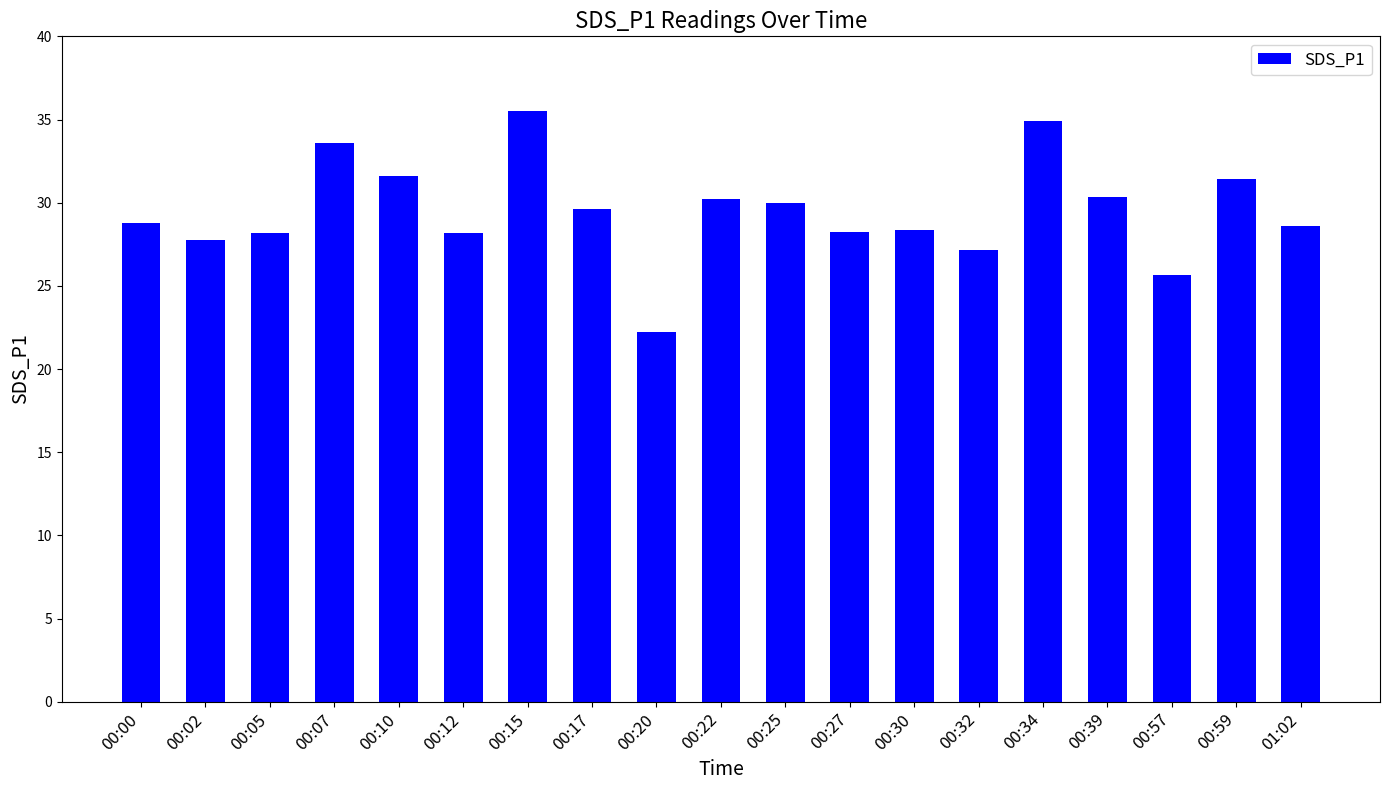

Count the number of values greater than 28.

15